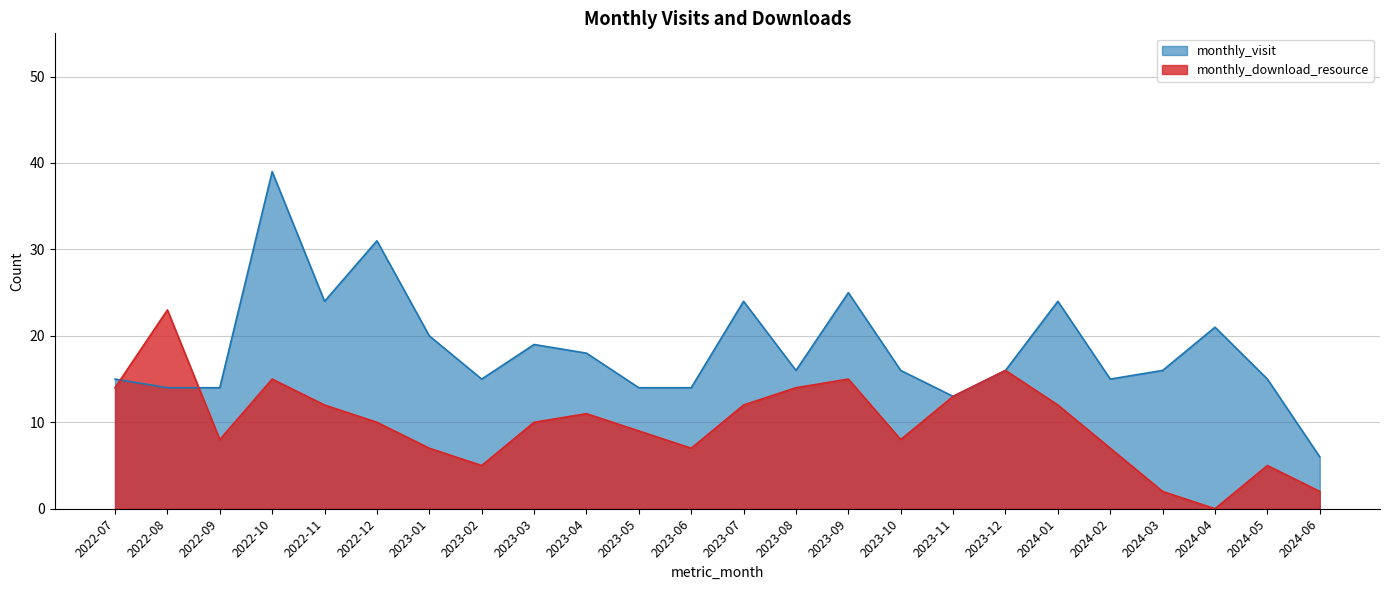

At how many categories does at least one series exceed 7?

23